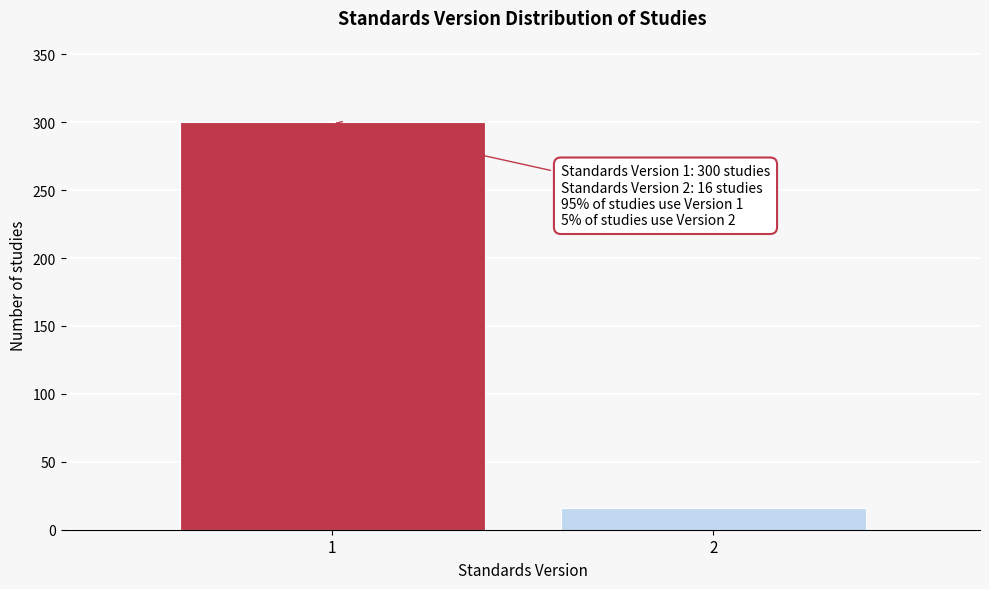

Reading left to right, extract all data points from this chart.

300	16